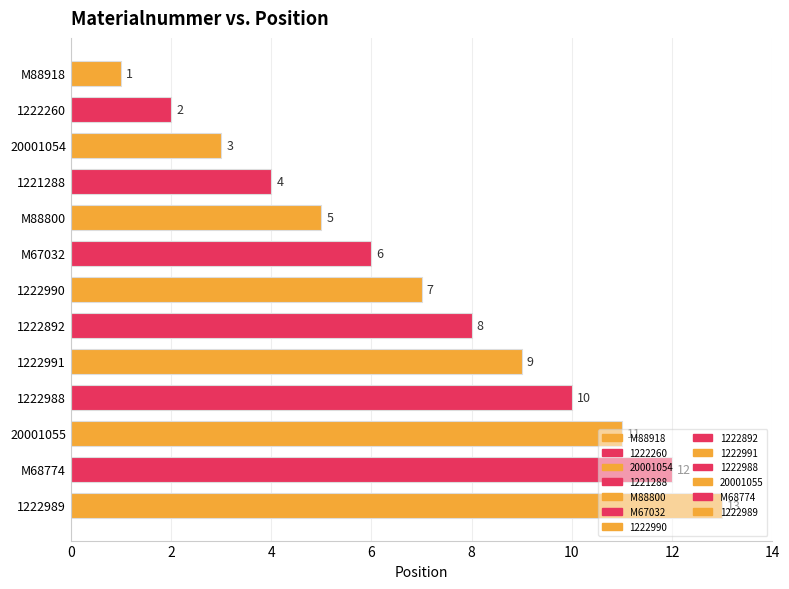

List the labels in order of value, smallest first.

M88918, 1222260, 20001054, 1221288, M88800, M67032, 1222990, 1222892, 1222991, 1222988, 20001055, M68774, 1222989